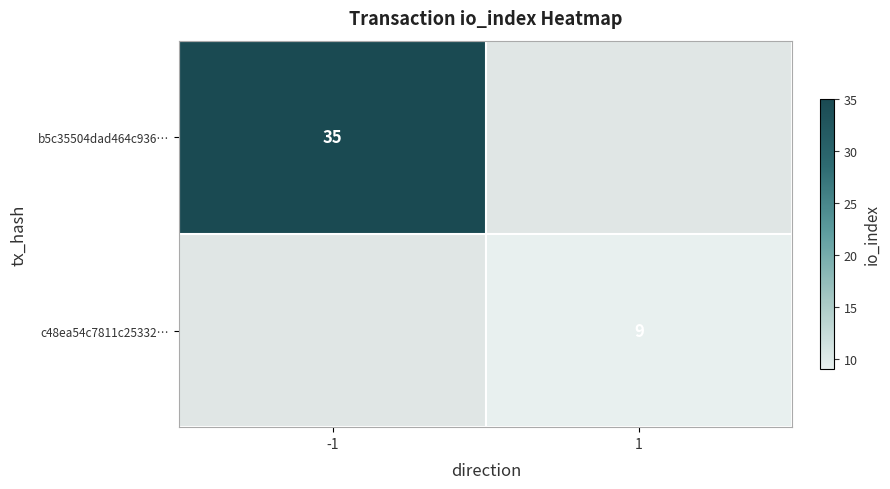

The value of c48ea54c7811c25332… at 1 is 3. True or false?

False